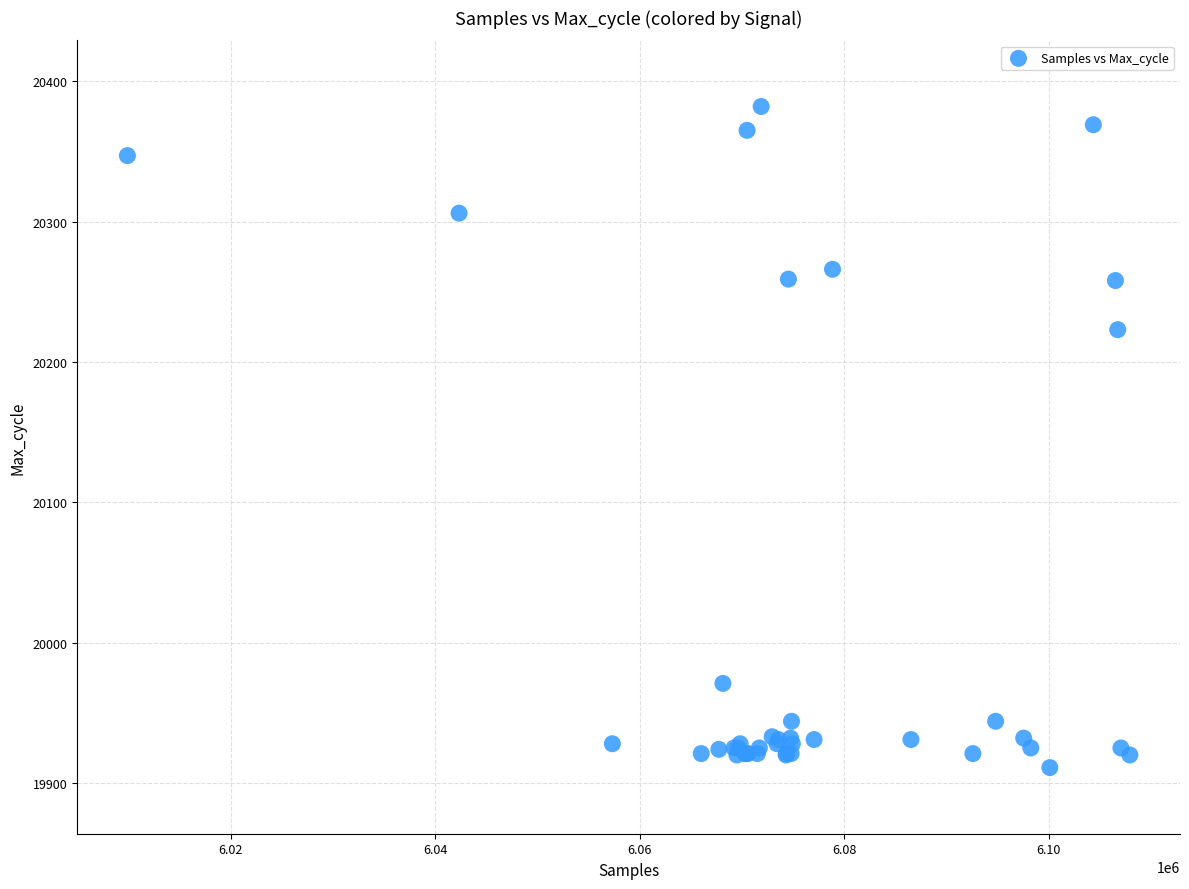

What Y value in the scatter plot is closest to 20146?

20223